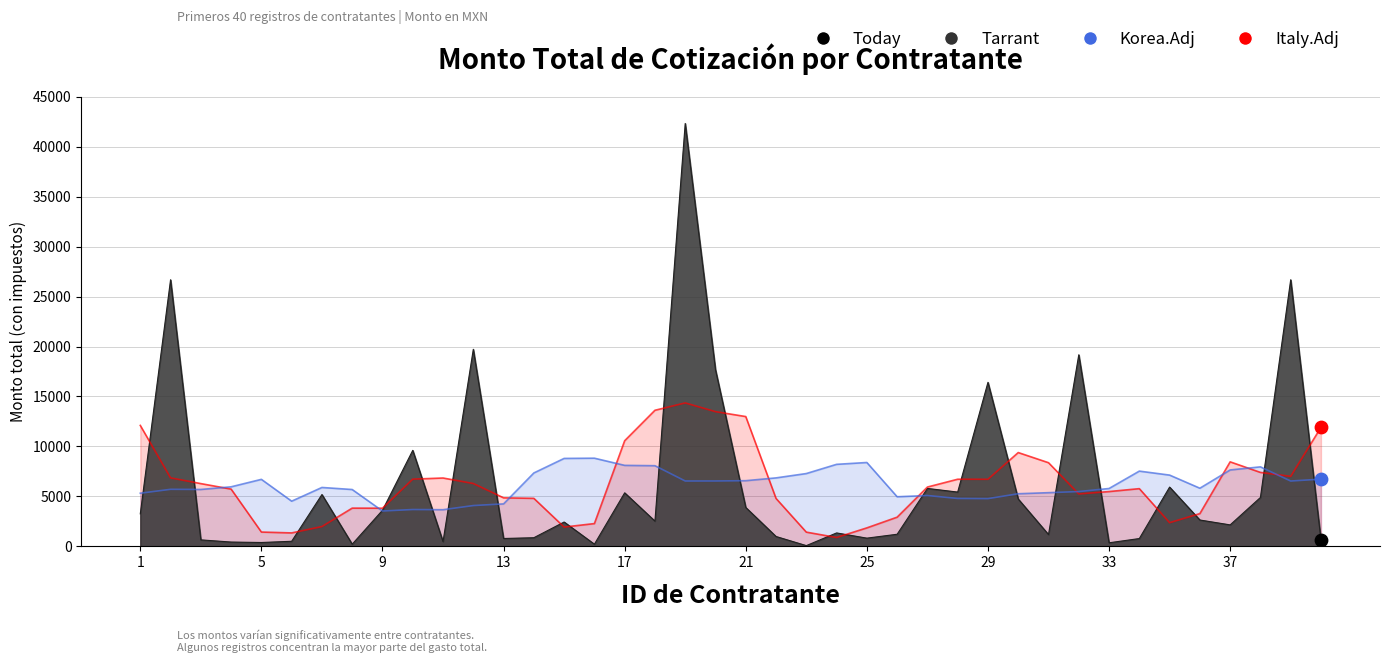

What is the change in value from 30 to 33?

-4380.0